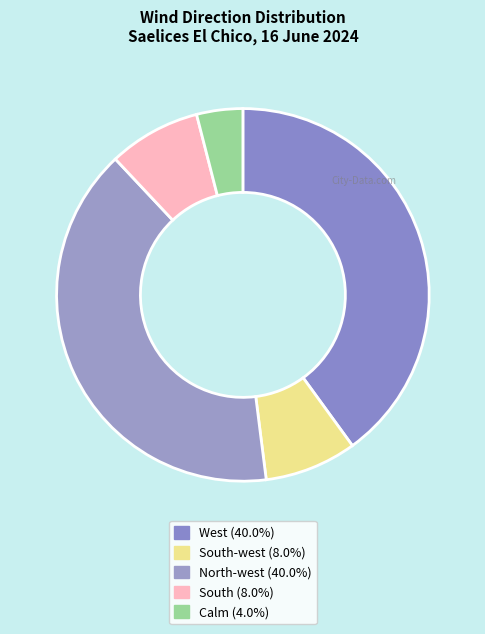

Count the number of slices in the pie.

5